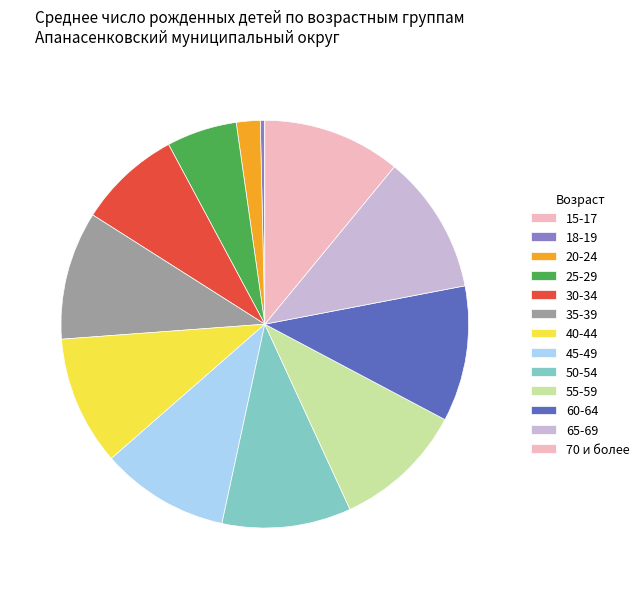

Count the number of slices in the pie.

13